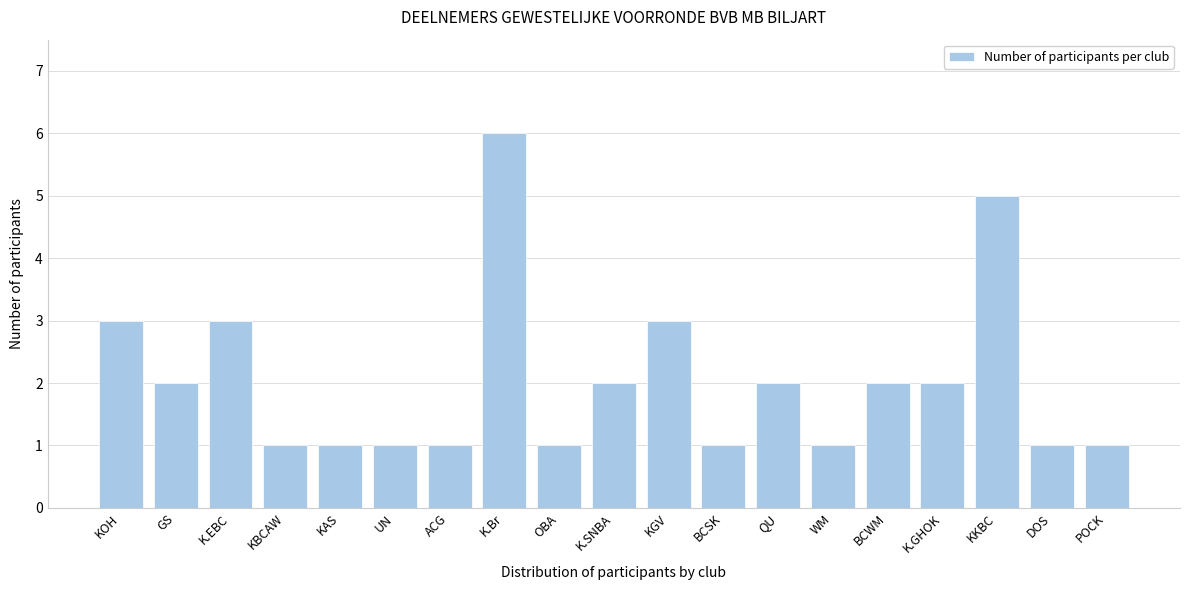

Reading right to left, list all the values displayed in this chart.

POCK=1	DOS=1	KKBC=5	K.GHOK=2	BCWM=2	WM=1	QU=2	BCSK=1	KGV=3	K.SNBA=2	OBA=1	K.Br=6	ACG=1	UN=1	KAS=1	KBCAW=1	K.EBC=3	GS=2	KOH=3